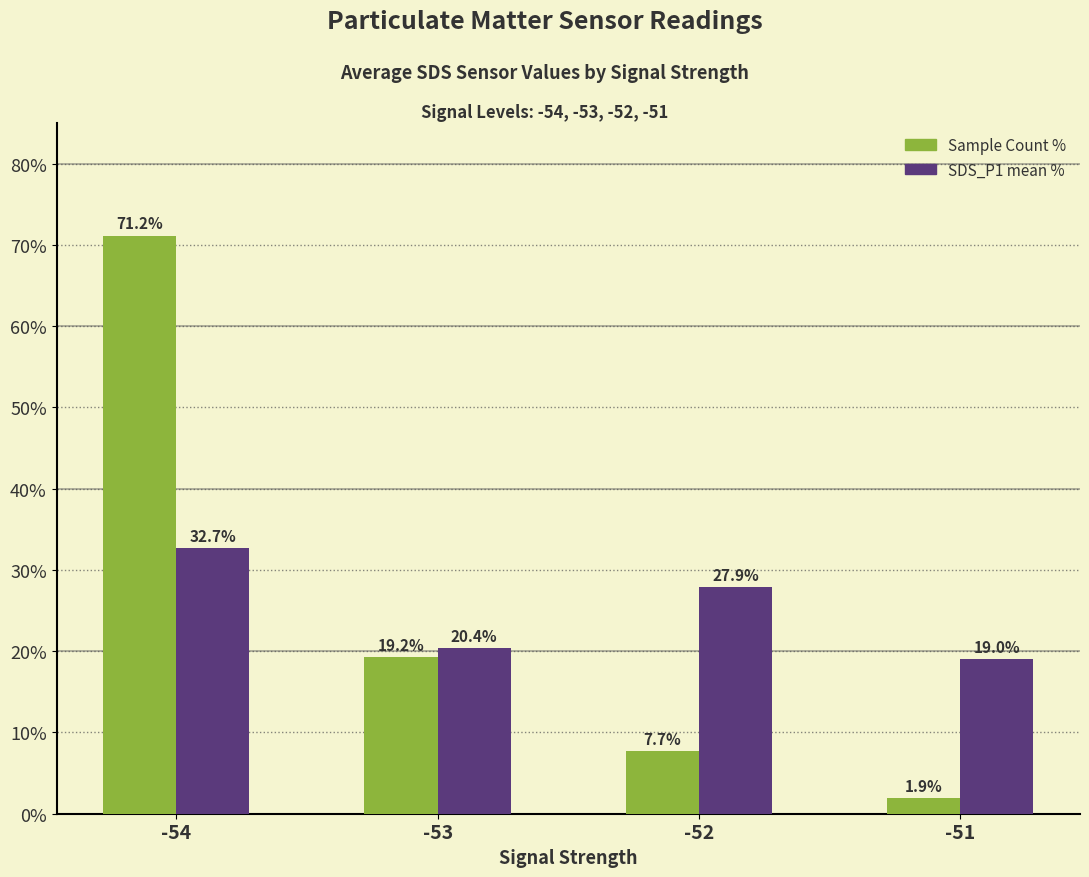

Rank the categories by SDS_P1 mean % value from lowest to highest.

-51, -53, -52, -54